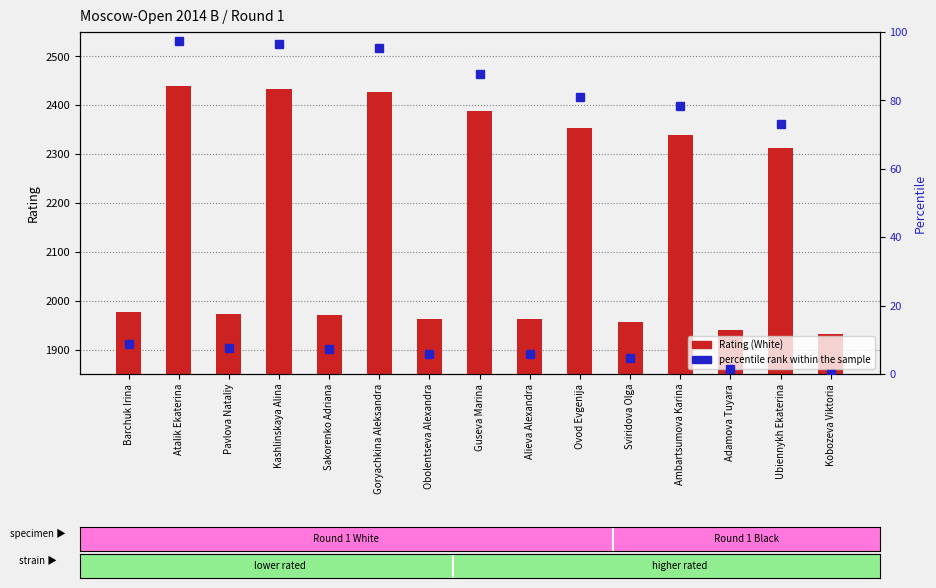

Which category has the lowest value in the percentile rank within the sample series?

Kobozeva Viktoria